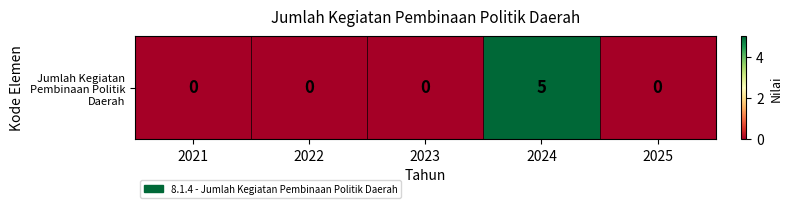

How many positive values are there?

1